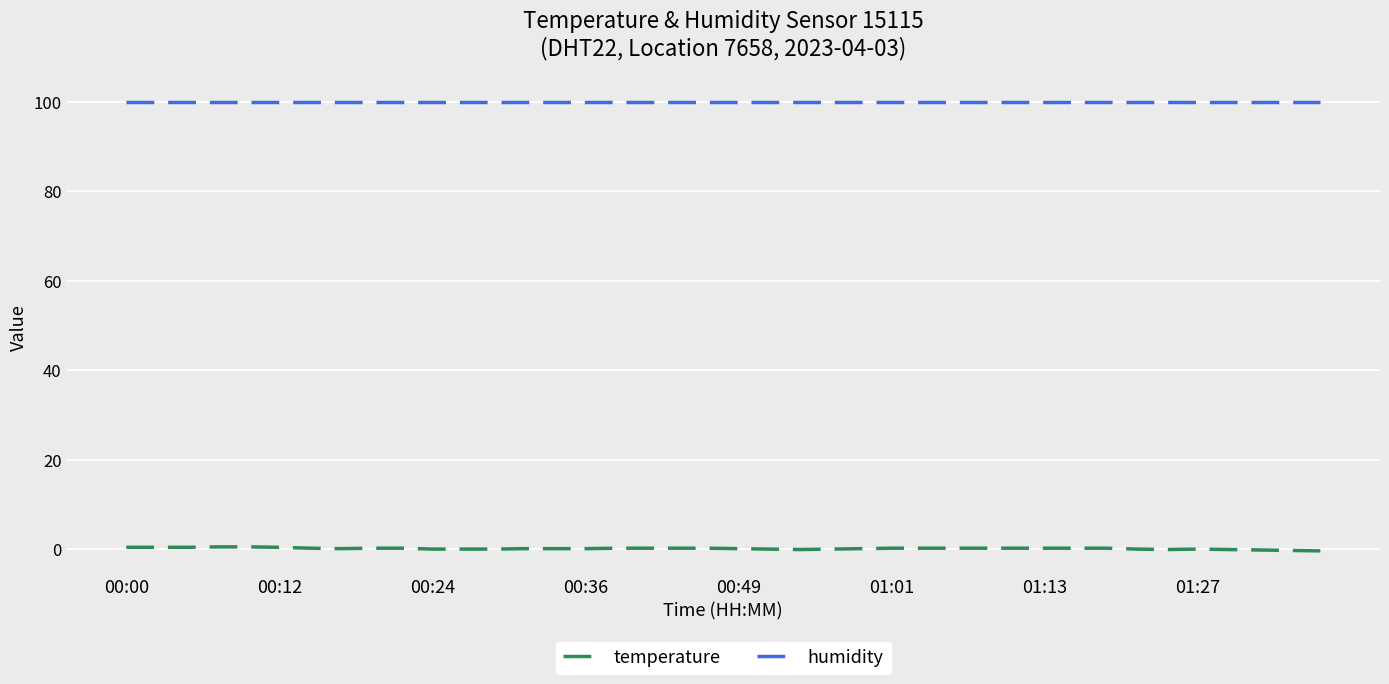

Which series has the largest total across all categories?

humidity